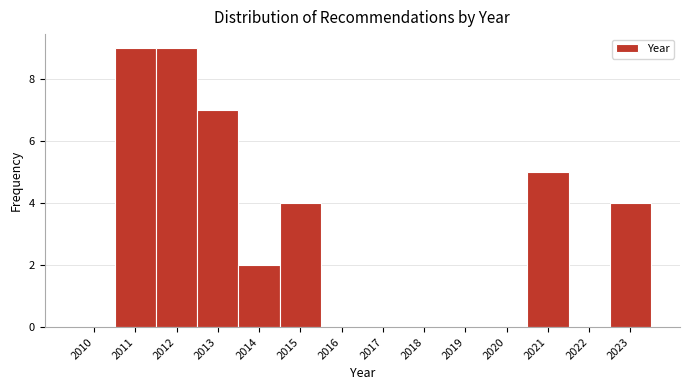

Reading left to right, list all the values displayed in this chart.

2010=0	2011=9	2012=9	2013=7	2014=2	2015=4	2016=0	2017=0	2018=0	2019=0	2020=0	2021=5	2022=0	2023=4